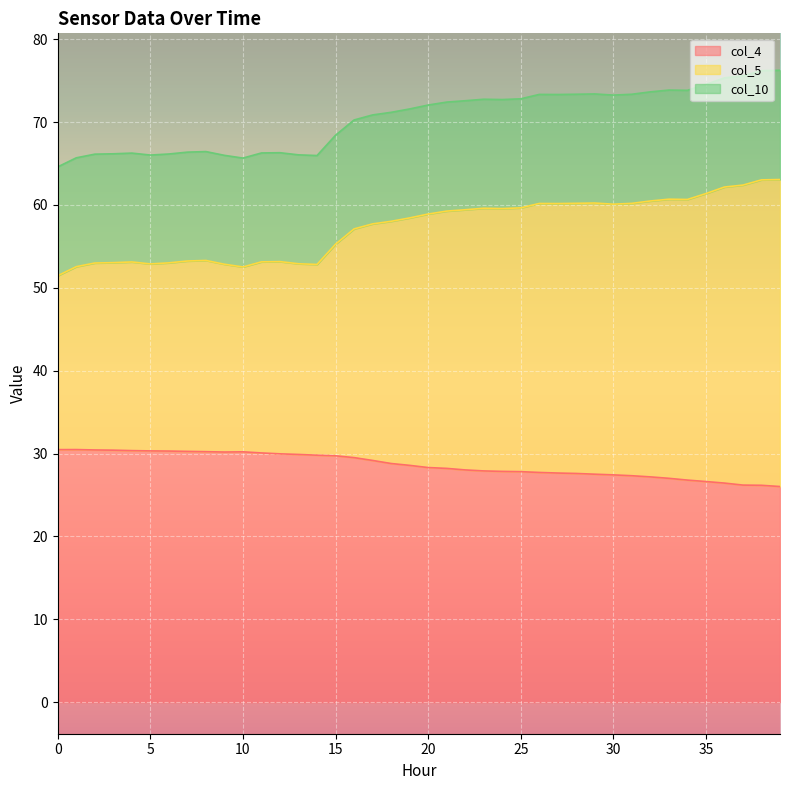

What is the difference between the highest and lowest values at 25?

45.0